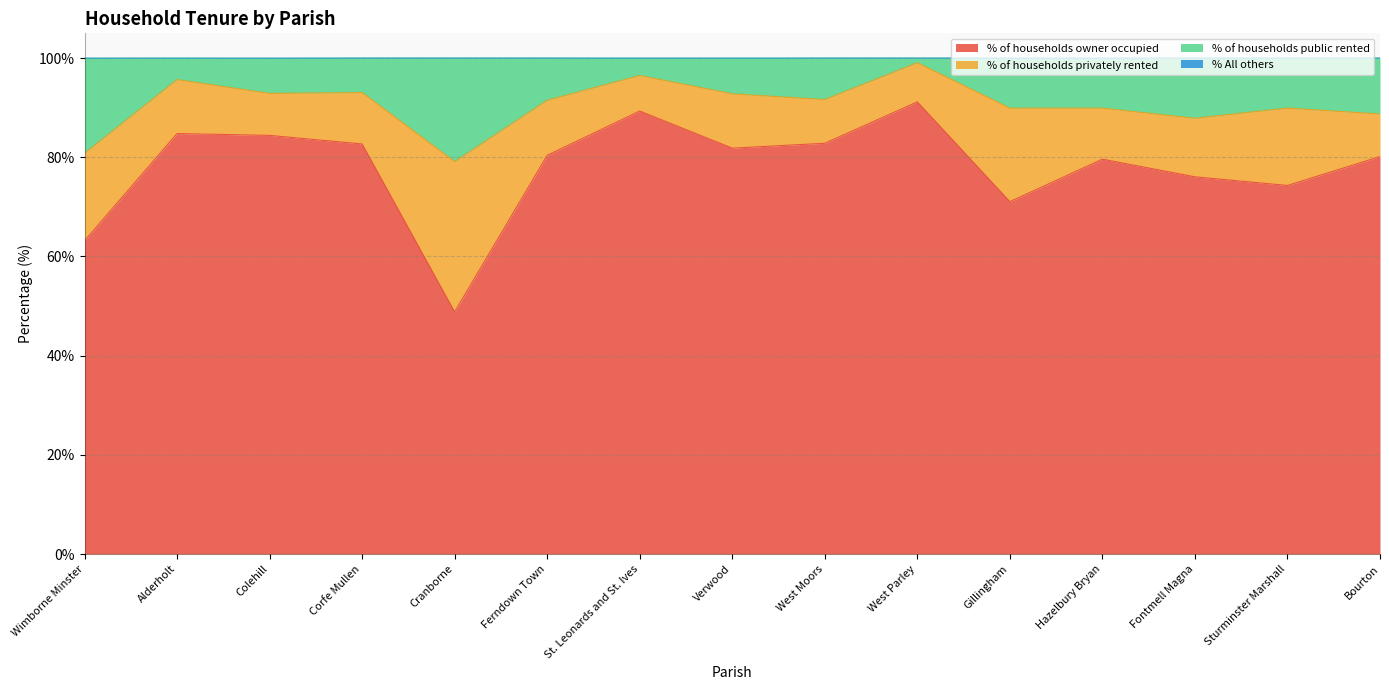

Which has a higher value, Colehill or Sturminster Marshall?

Colehill